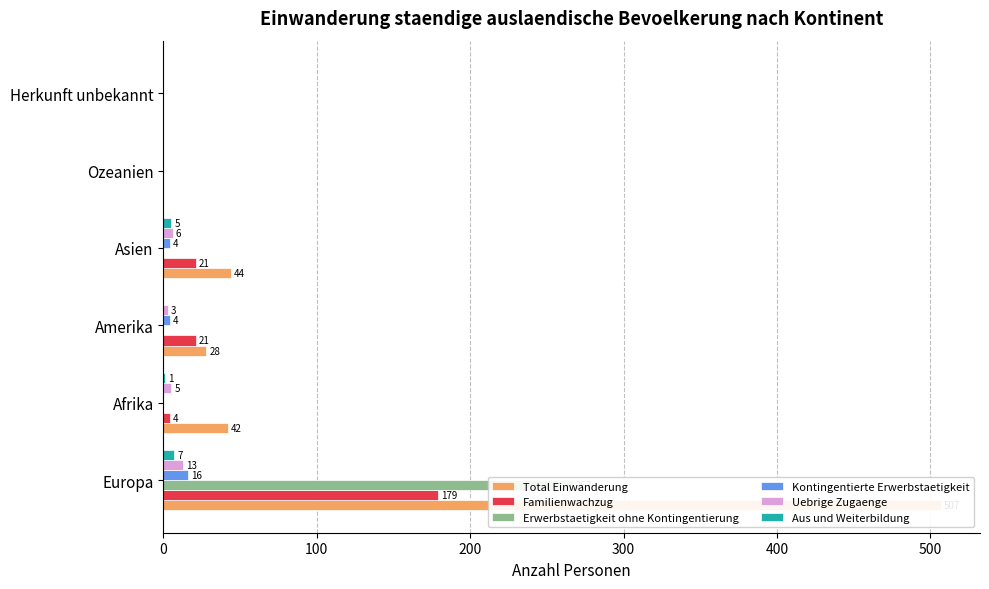

List the series in order of their peak value, lowest first.

Aus und Weiterbildung, Uebrige Zugaenge, Kontingentierte Erwerbstaetigkeit, Familienwachzug, Erwerbstaetigkeit ohne Kontingentierung, Total Einwanderung